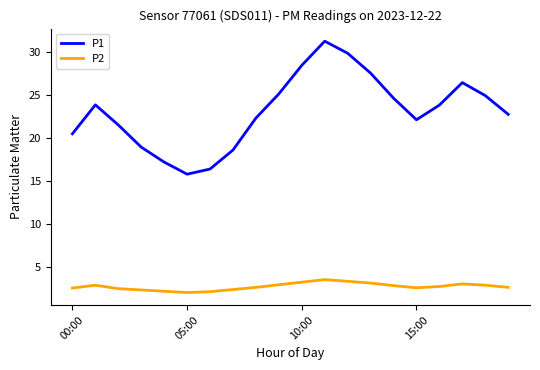

What is the minimum value for P2?

2.1